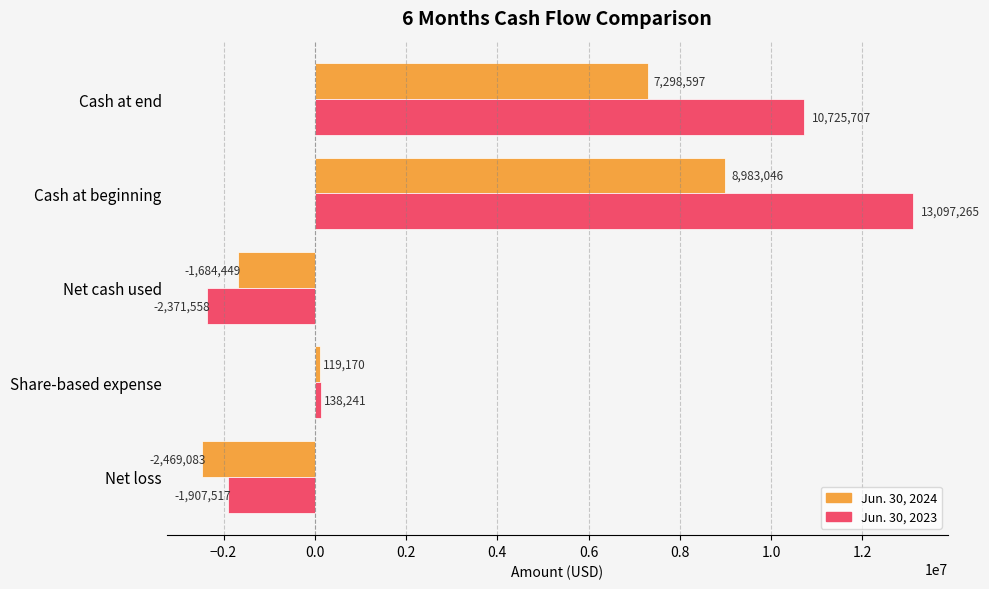

Where is Jun. 30, 2024 nearest to the value 3256981?

Share-based expense